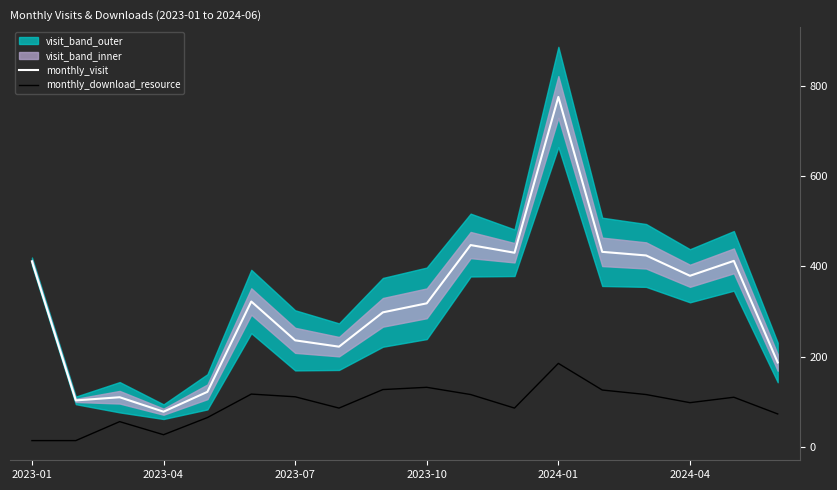

What is the average value of the monthly_download_resource series?

92